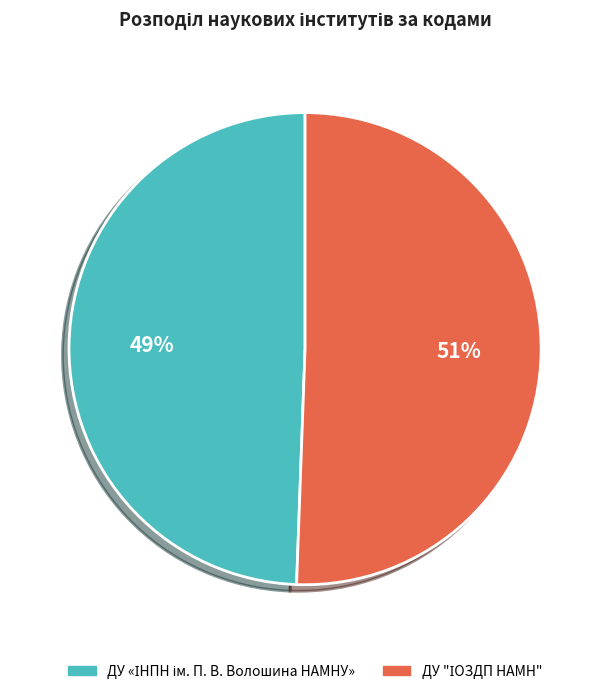

To the nearest percent, what is the average slice percentage?

50%